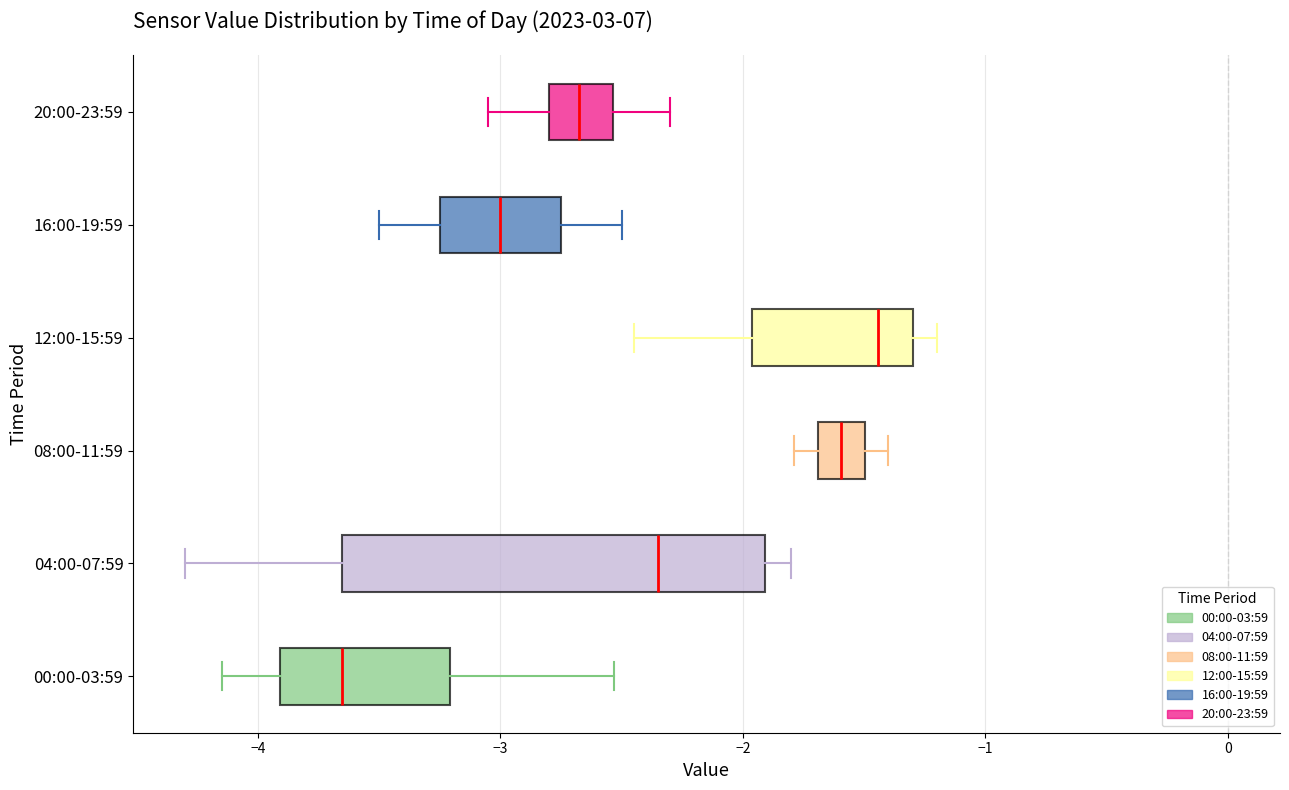

Comparing the boxes themselves (not the whiskers), which one is the widest?

04:00-07:59